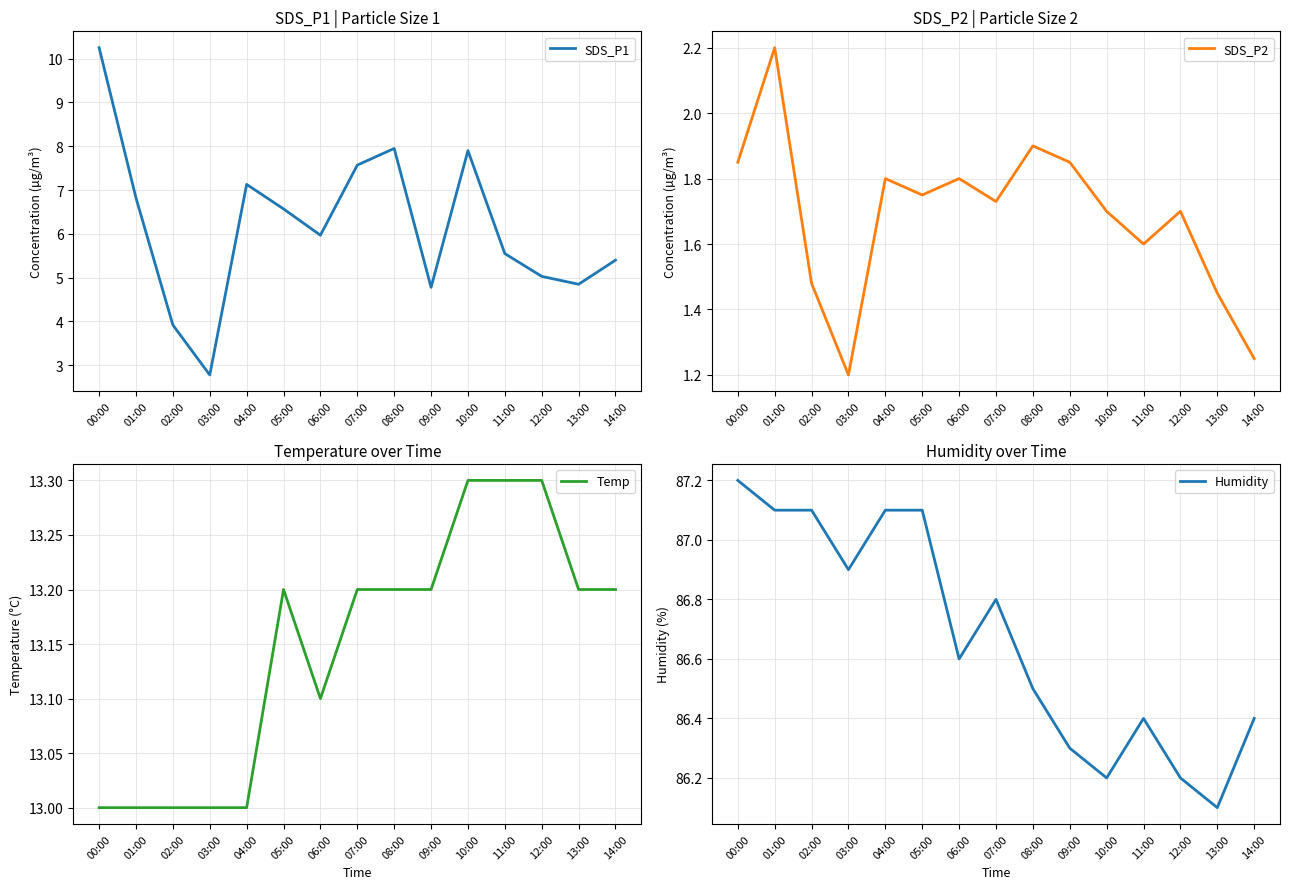

How many lines are shown in the chart?

4